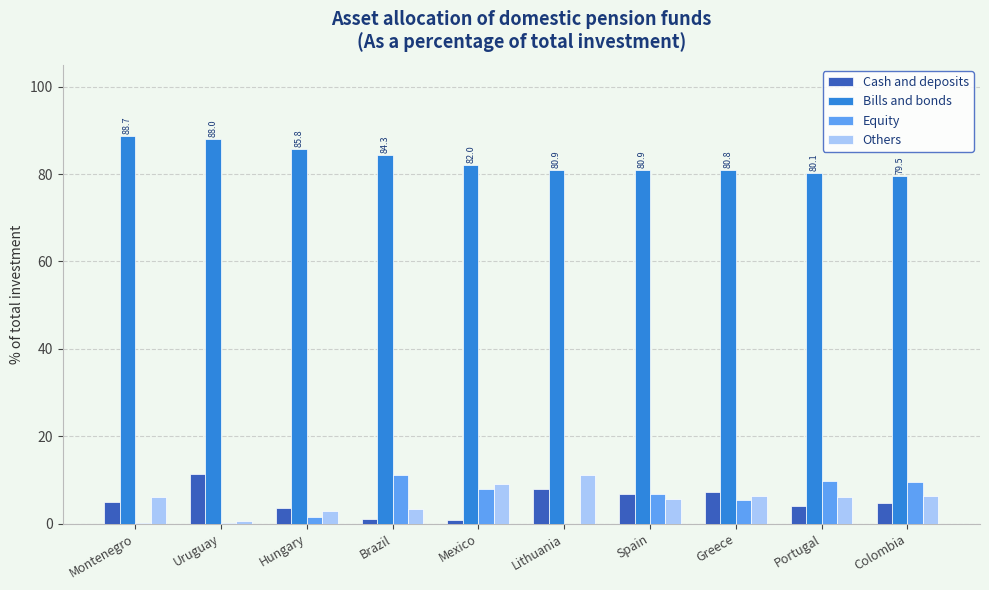

The value of Cash and deposits at Colombia is 4.7. True or false?

True